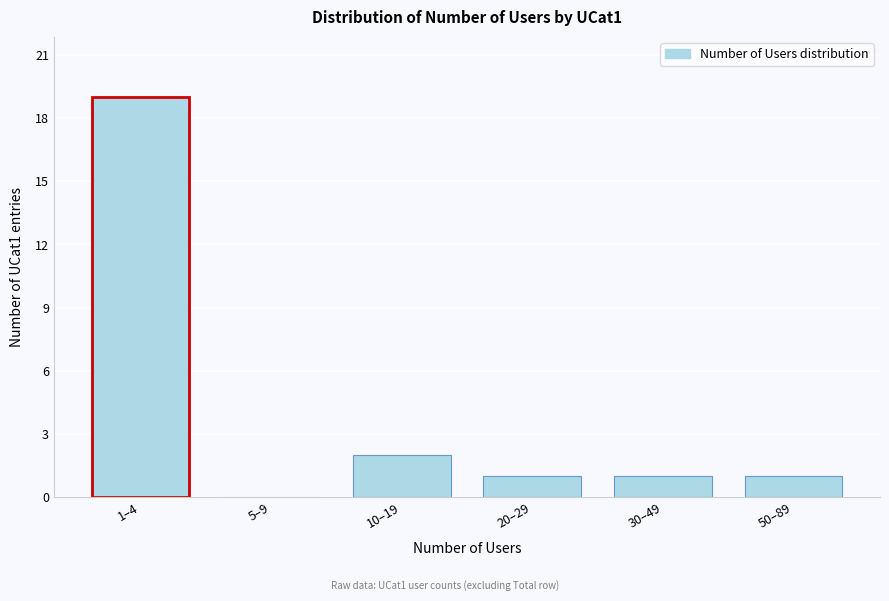

Reading left to right, transcribe all the data shown in this chart.

1–4=19	5–9=0	10–19=2	20–29=1	30–49=1	50–89=1